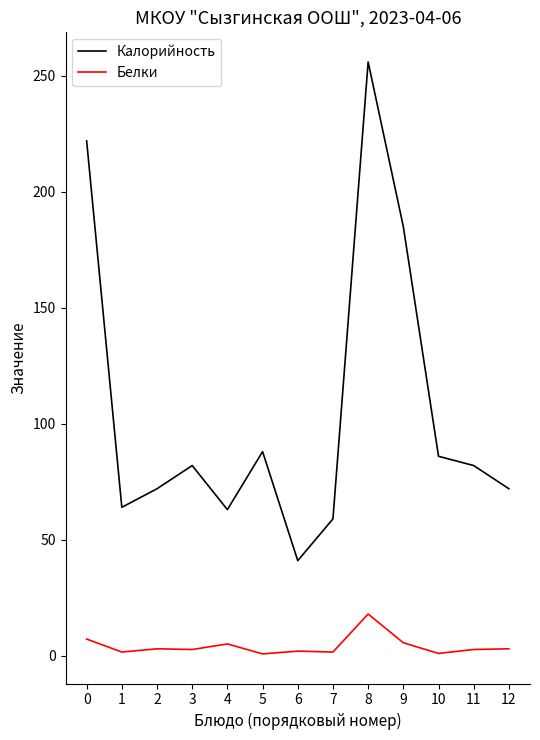

Rank the series by their average value, from lowest to highest.

Белки, Калорийность